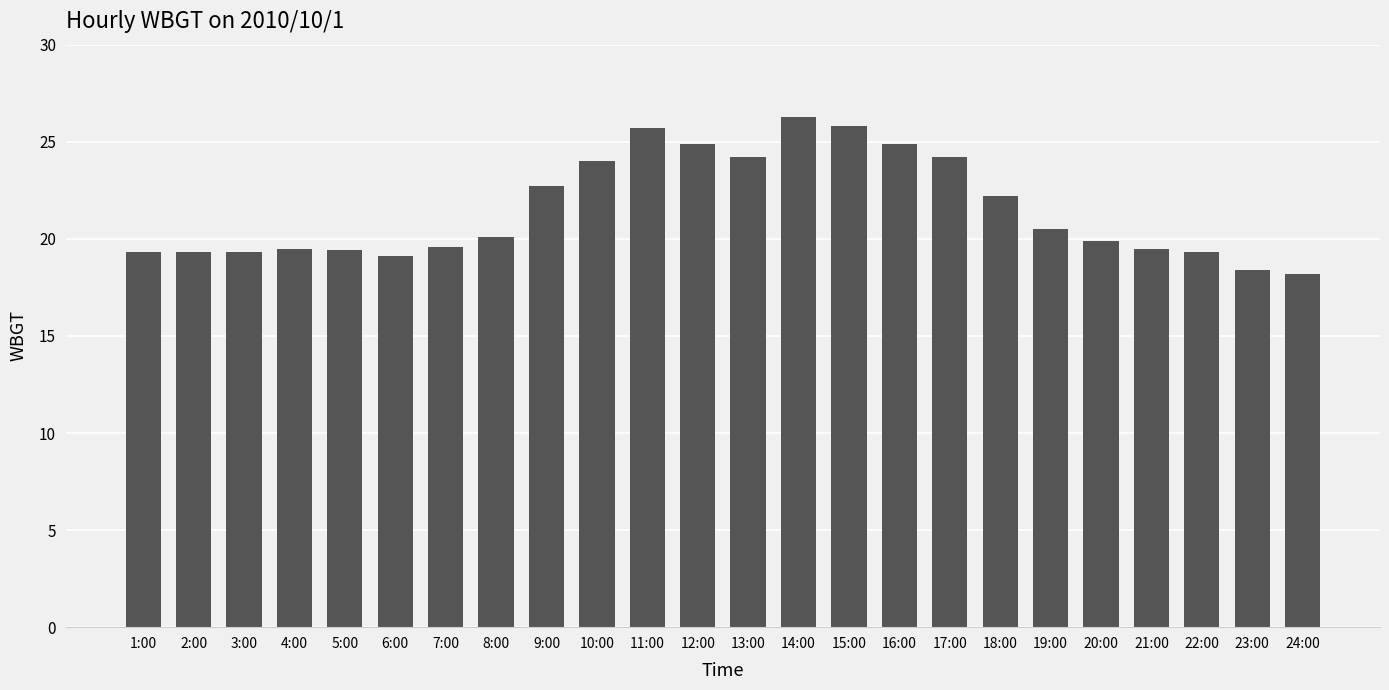

What is the difference between the second highest and second lowest values?

7.4